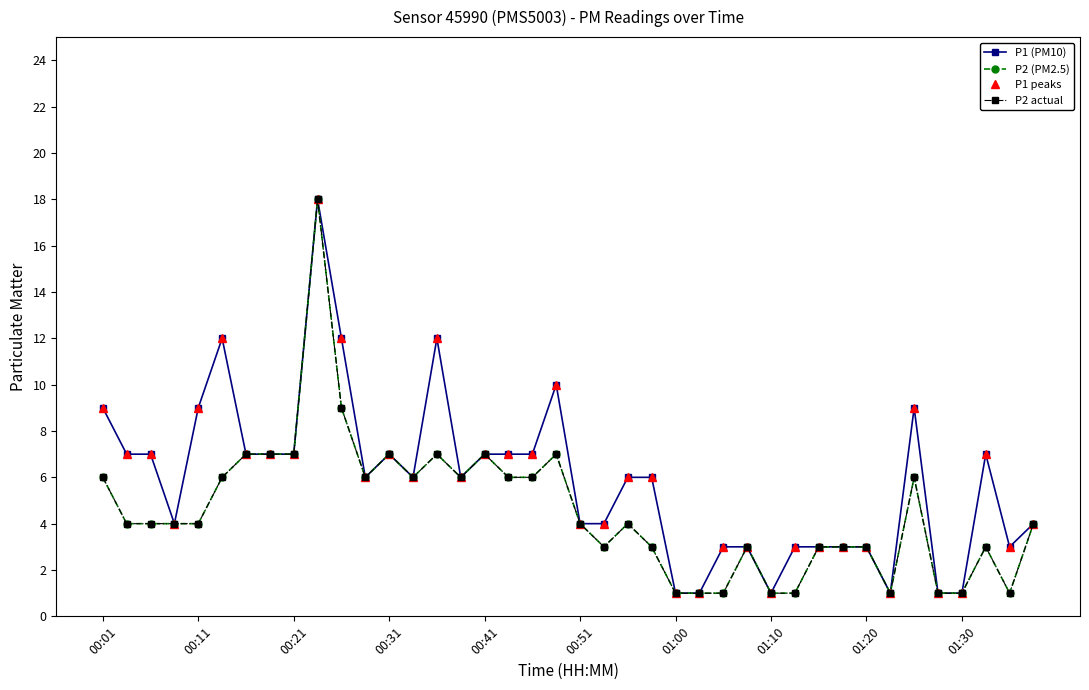

Is this an area chart (filled region under the line)?

No